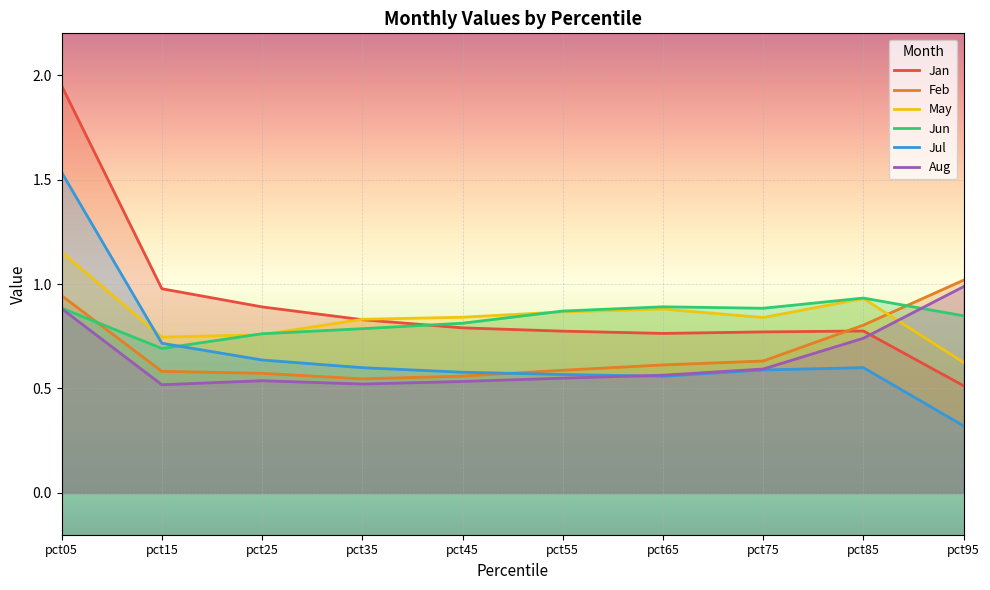

How many lines are shown in the chart?

6